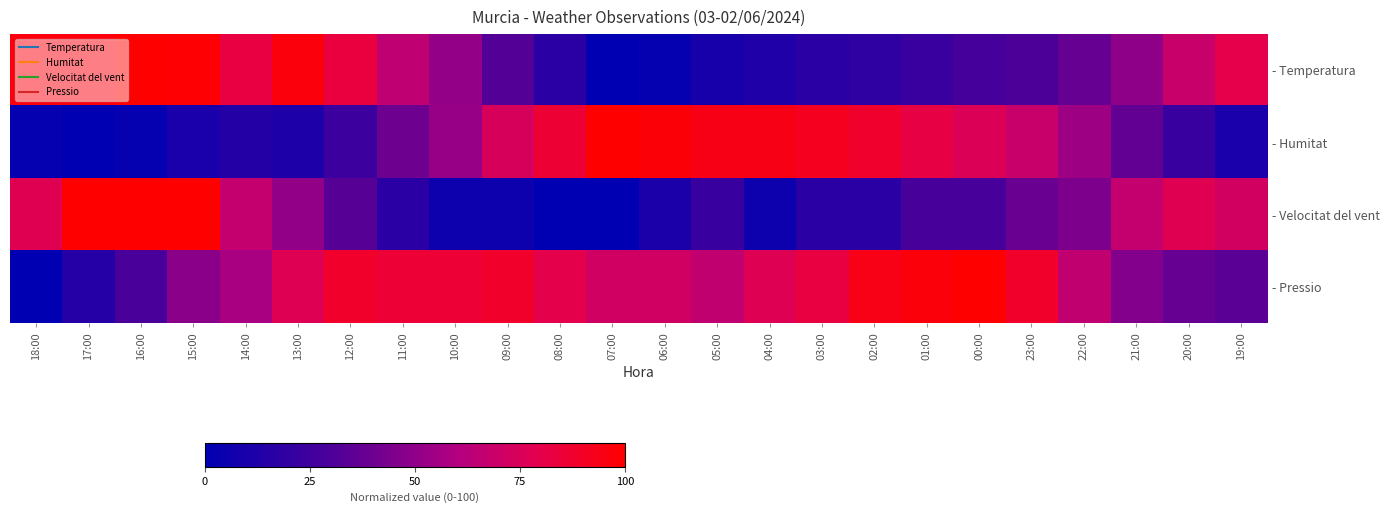

Which category has the lowest value across all series?

07:00